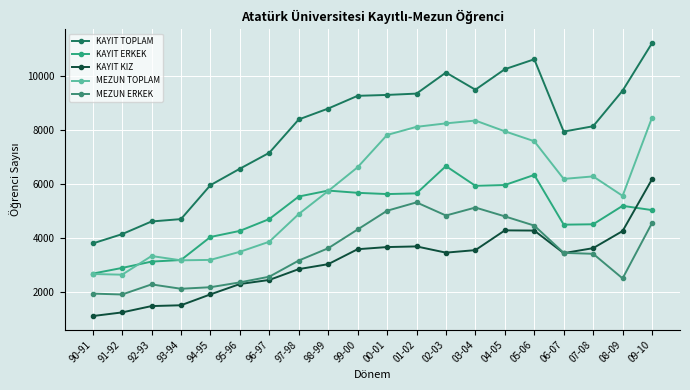

True or false: KAYIT KIZ and MEZUN TOPLAM cross at least once.

False